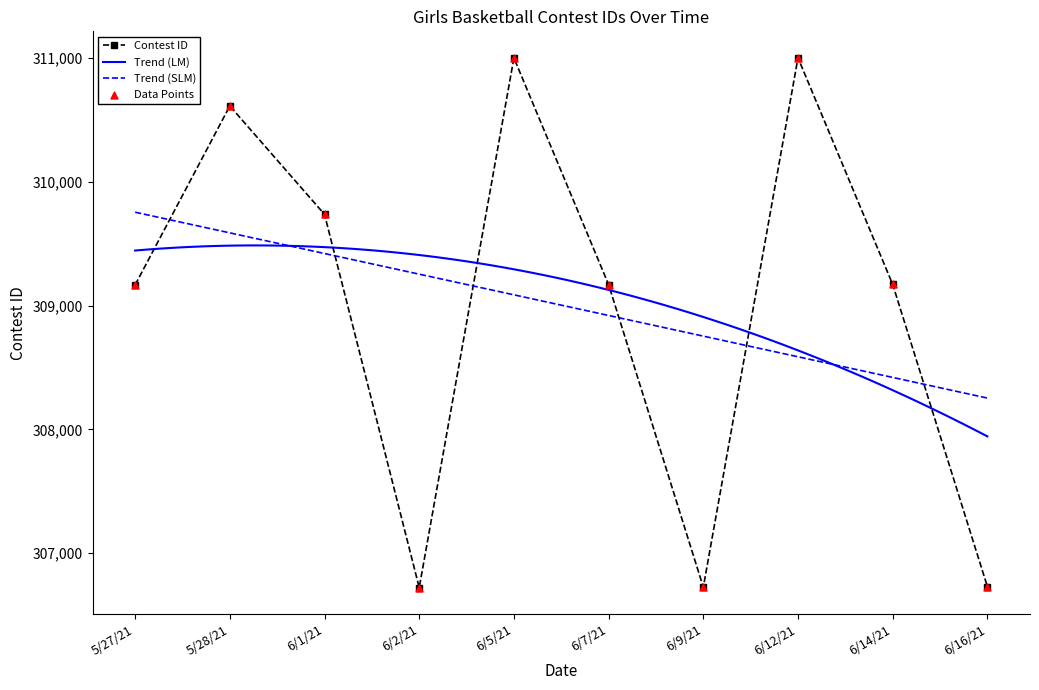

Which has a higher value, 6/14/21 or 6/9/21?

6/14/21